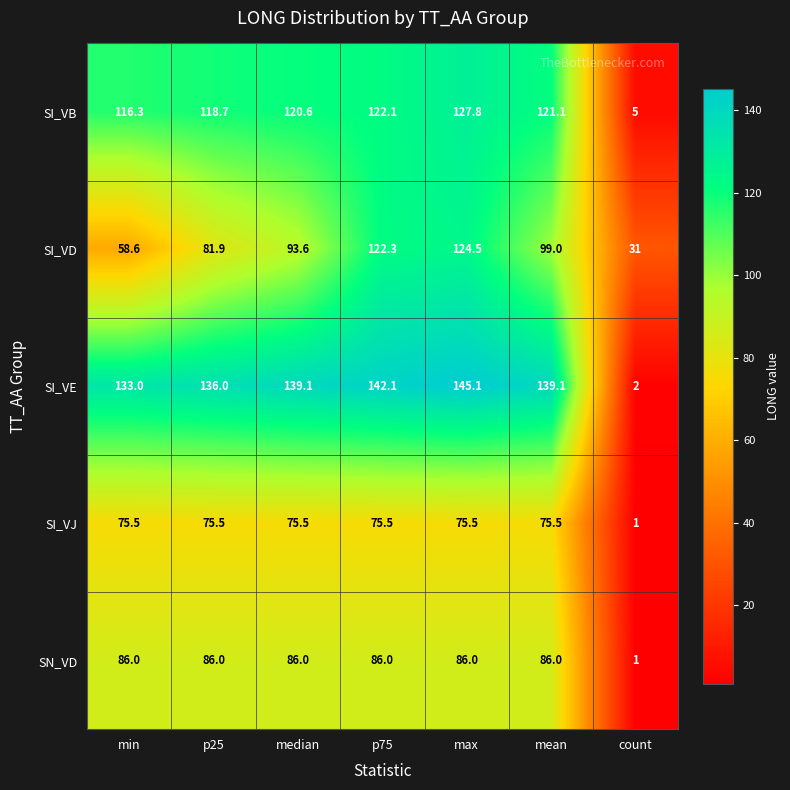

What is the difference between the SI_VJ values at p25 and count?

74.5